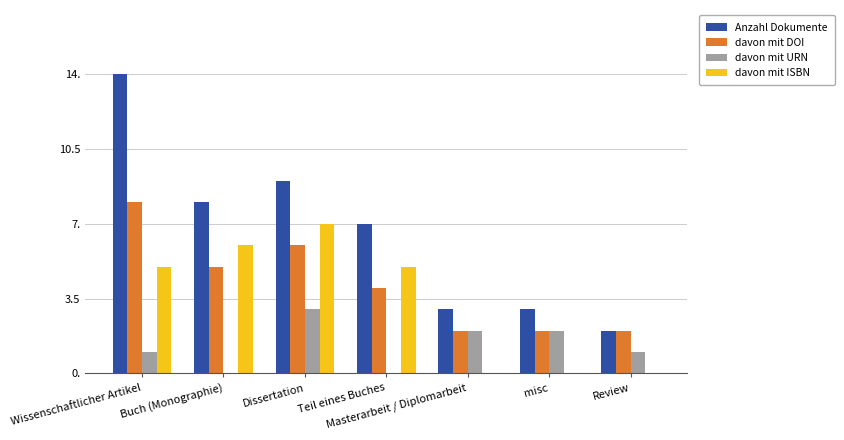

Are the bars grouped side by side (vs. stacked)?

Yes